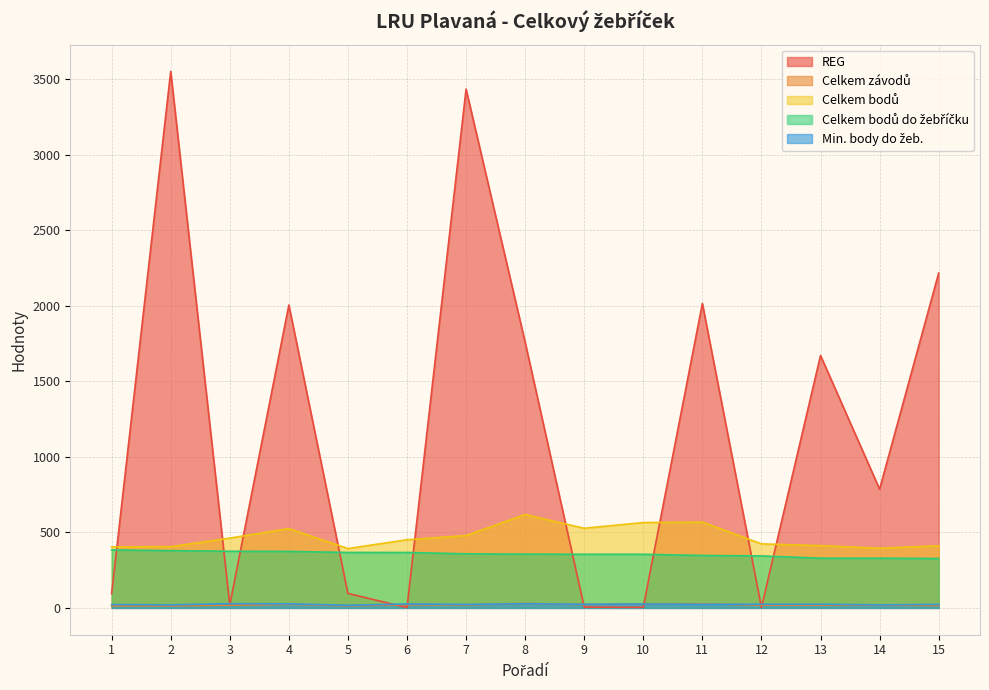

Rank the series by their maximum value, from lowest to highest.

Min. body do žeb., Celkem závodů, Celkem bodů do žebříčku, Celkem bodů, REG